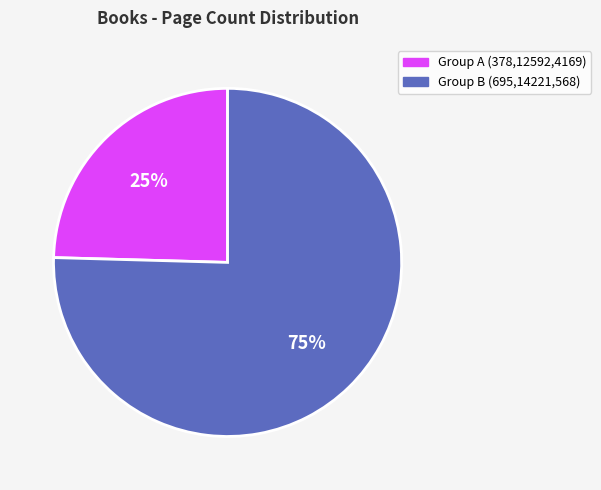

Is there a majority slice in this chart?

Yes